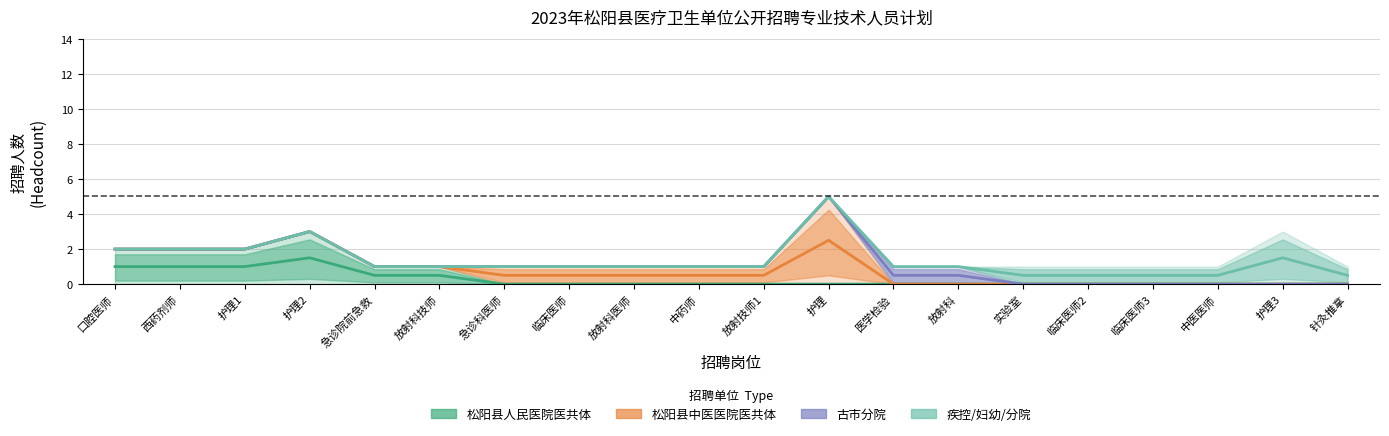

What is the sum of all 疾控/妇幼/分院 values?

27.0